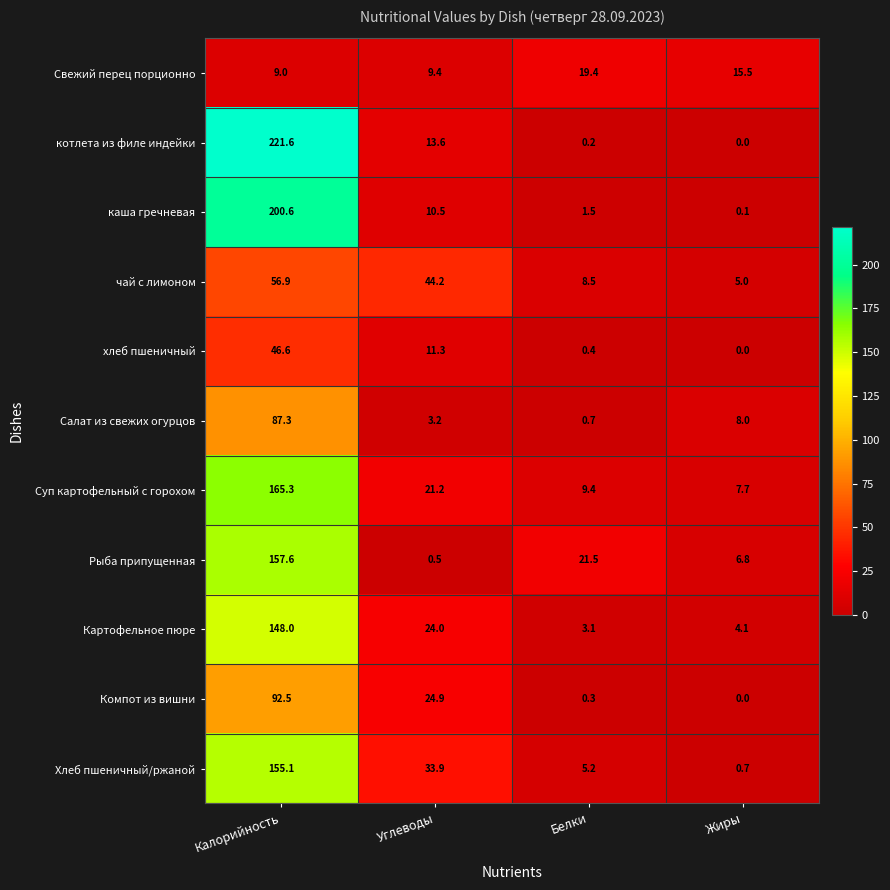

The котлета из филе индейки series shows 13.6 at Углеводы. True or false?

True